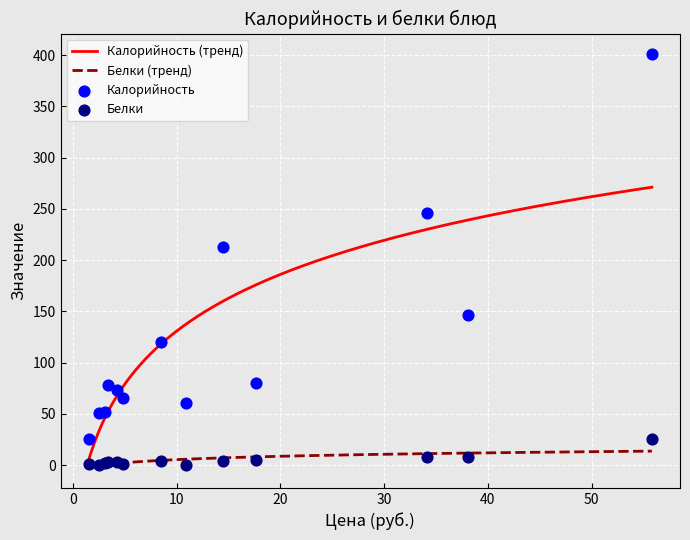

Is the value of Калорийность at Рис припущенный greater than the value of Белки at Курица в соусе?

Yes